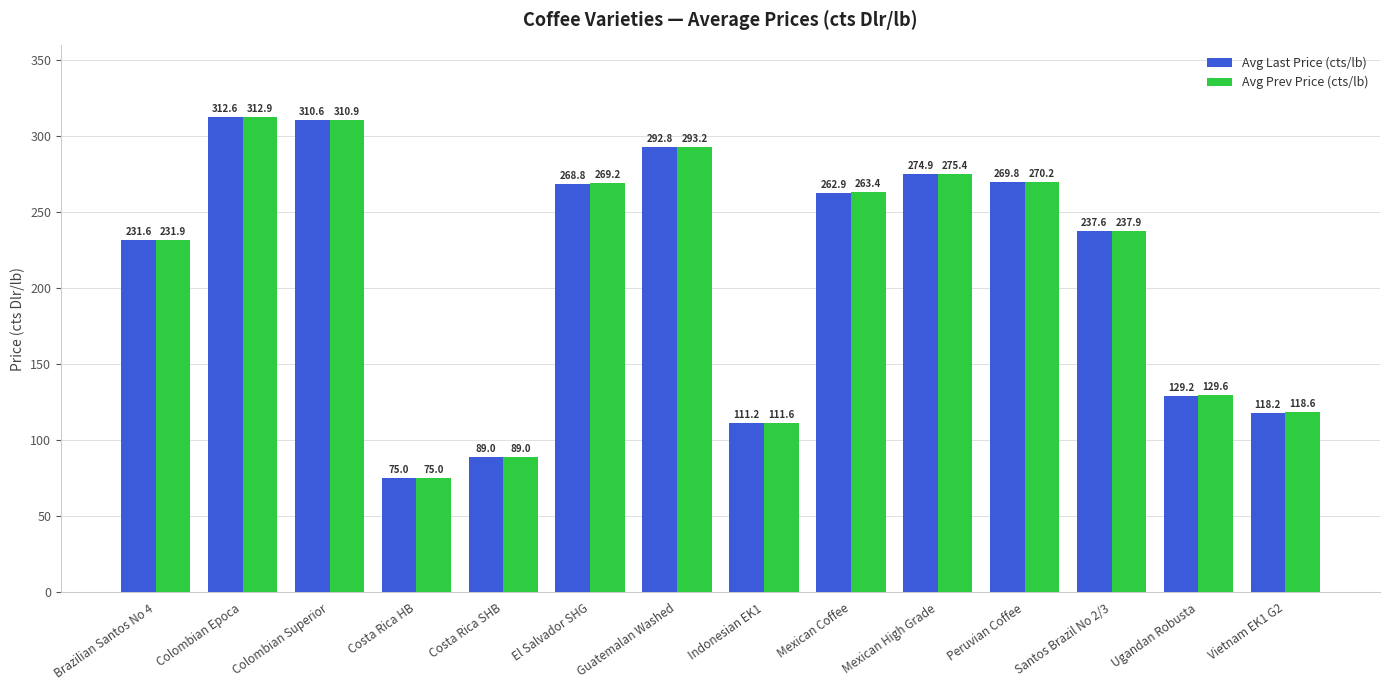

How many categories are shown in the chart?

14